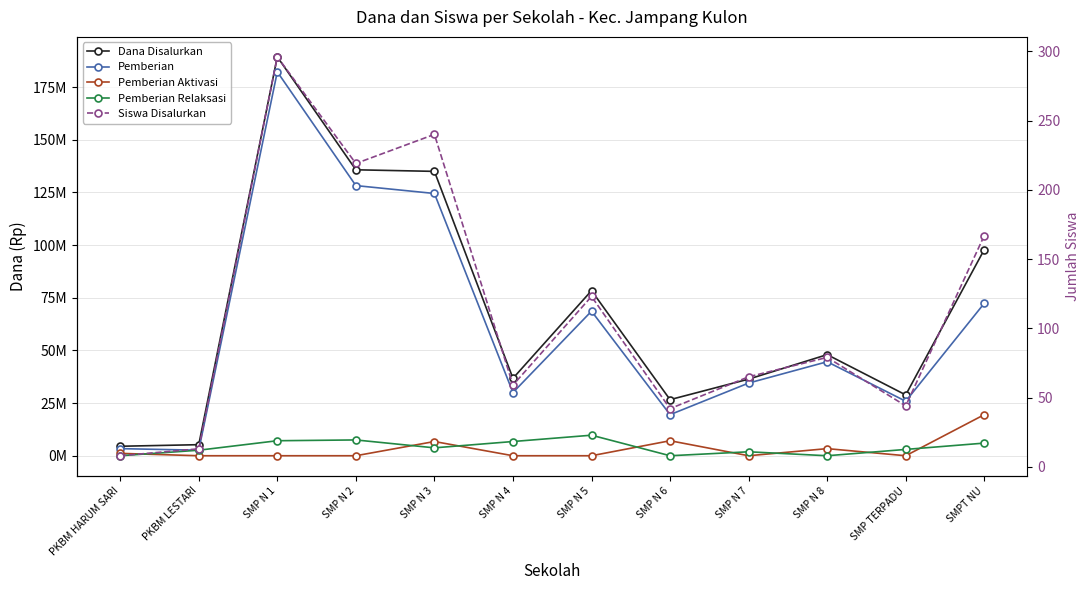

What is the sum of the Pemberian Relaksasi values at SMP TERPADU and SMP N 4?

9750000